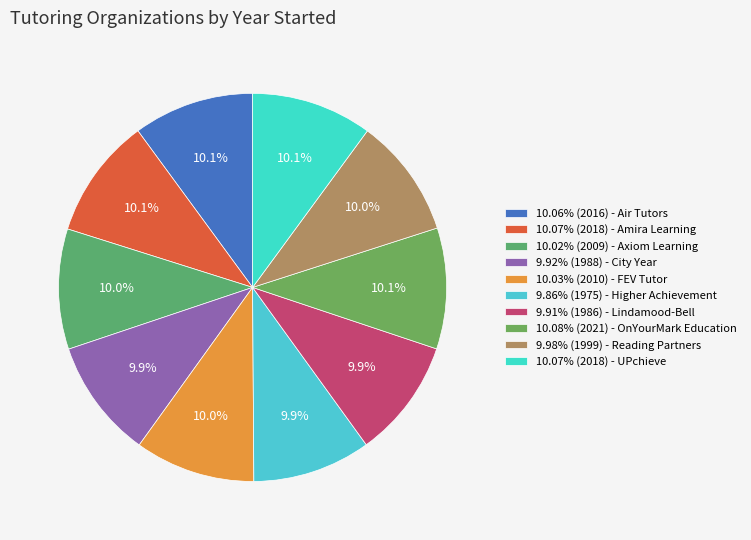

Count the number of slices in the pie.

10